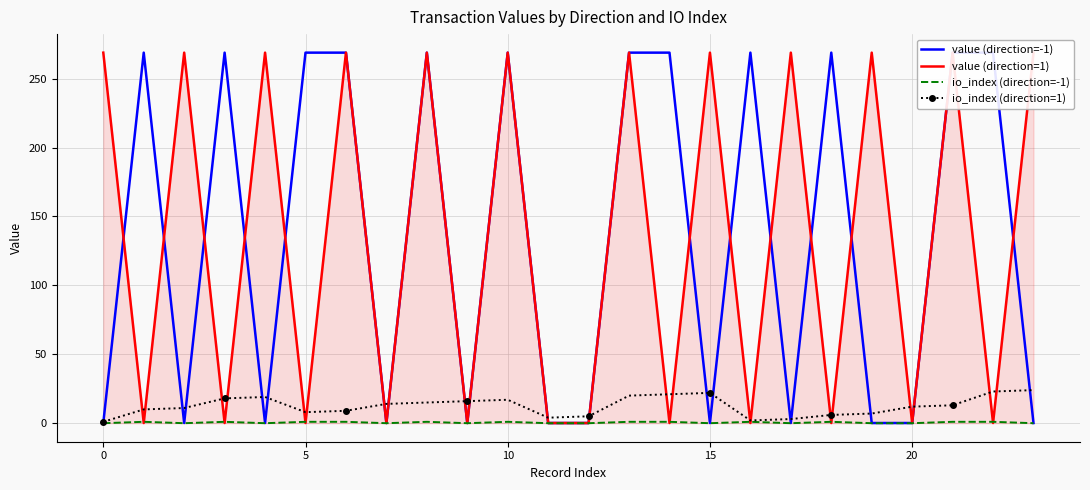

At which category is the sum across all series the highest?

13